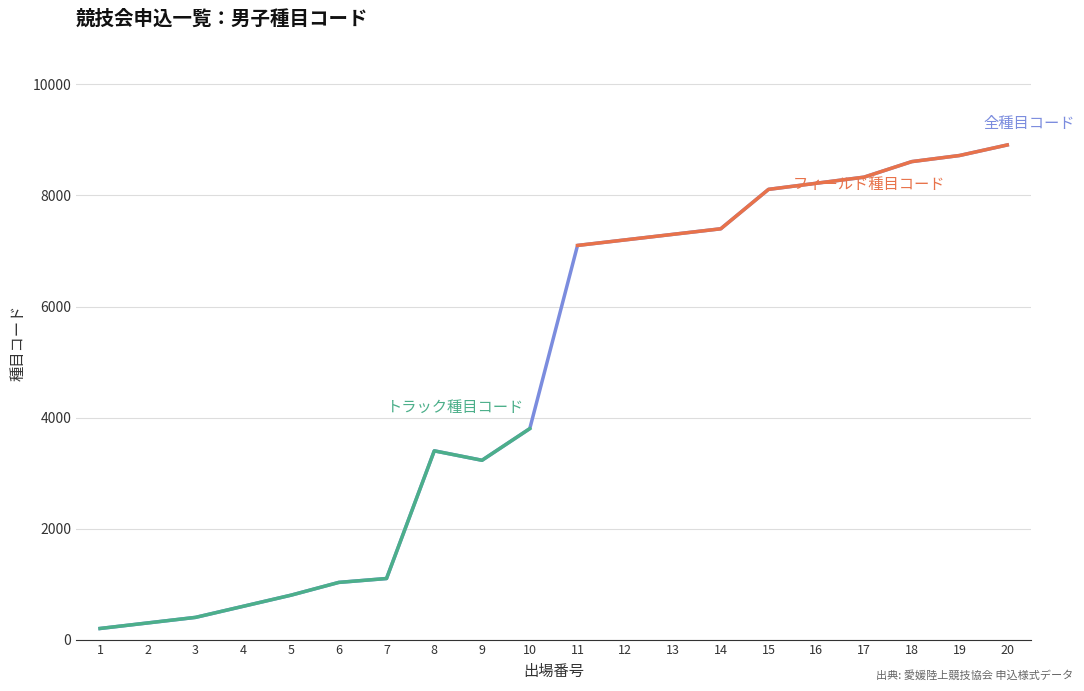

The chart shows a value of 710 at 3. True or false?

False